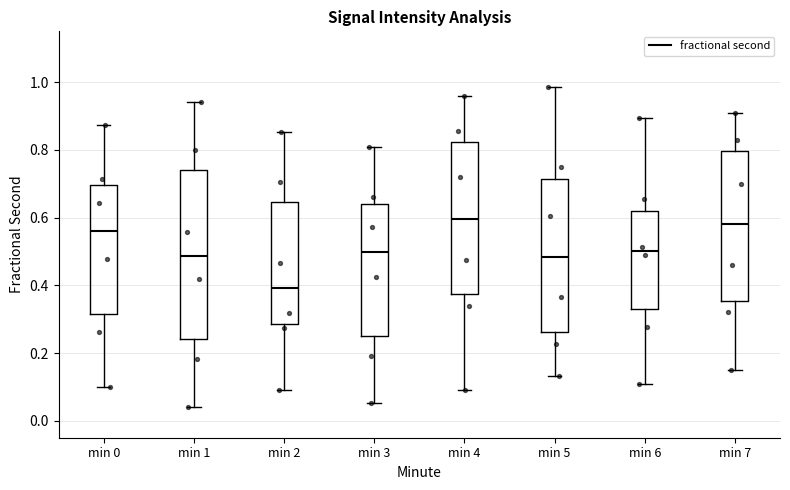

Reading left to right, transcribe this box plot: for each box, give where its median line is, the range the box spans, and where its two whiskers end, as read against the y-axis. The values are not printed on the chart, so give them approximately, as read against the axis.

min 0: median 0.56, box 0.32 to 0.70, whiskers 0.10 to 0.88
min 1: median 0.48, box 0.24 to 0.74, whiskers 0.04 to 0.94
min 2: median 0.40, box 0.28 to 0.64, whiskers 0.08 to 0.86
min 3: median 0.50, box 0.26 to 0.64, whiskers 0.06 to 0.80
min 4: median 0.60, box 0.38 to 0.82, whiskers 0.10 to 0.96
min 5: median 0.48, box 0.26 to 0.72, whiskers 0.14 to 0.98
min 6: median 0.50, box 0.34 to 0.62, whiskers 0.10 to 0.90
min 7: median 0.58, box 0.36 to 0.80, whiskers 0.16 to 0.92